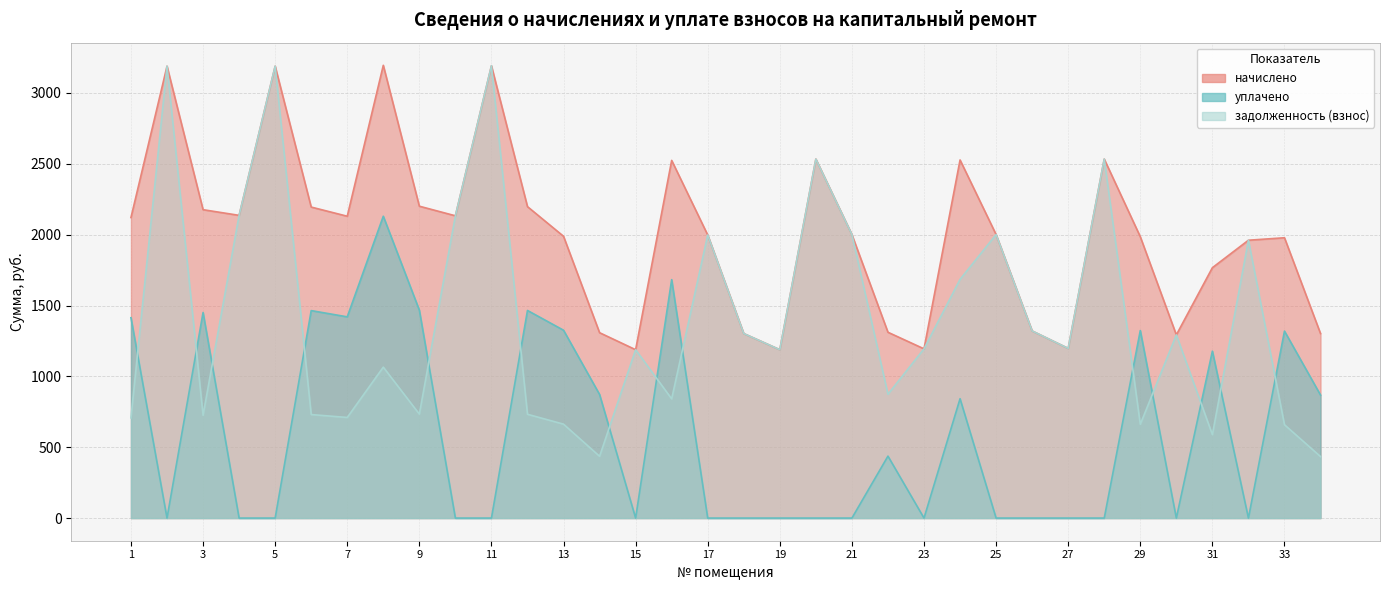

Reading right to left, what are all the values shown in this chart?

начислено: 34=1302.0	33=1978.1	32=1960.7	31=1766.8	30=1292.8	29=1985.3	28=2533.2	27=1197.3	26=1320.5	25=2000.7	24=2527.1	23=1194.3	22=1311.2	21=2000.7	20=2533.2	19=1188.1	18=1302.0	17=1997.6	16=2524.0	15=1188.1	14=1308.2	13=1988.4	12=2197.7	11=3191.9	10=2133.1	9=2200.8	8=3195.0	7=2130.0	6=2194.6	5=3188.8	4=2136.1	3=2176.1	2=3188.8	1=2120.7
уплачено: 34=868.0	33=1319.4	32=0.0	31=1177.8	30=0.0	29=1323.5	28=0.0	27=0.0	26=0.0	25=0.0	24=842.4	23=0.0	22=437.1	21=0.0	20=0.0	19=0.0	18=0.0	17=0.0	16=1682.6	15=0.0	14=872.1	13=1325.6	12=1465.1	11=0.0	10=0.0	9=1467.2	8=2130.0	7=1420.0	6=1464.1	5=0.0	4=0.0	3=1450.8	2=0.0	1=1413.8
задолженность (взнос): 34=434.0	33=658.7	32=1960.7	31=588.9	30=1292.8	29=661.8	28=2533.2	27=1197.3	26=1320.5	25=2000.7	24=1684.7	23=1194.3	22=874.2	21=2000.7	20=2533.2	19=1188.1	18=1302.0	17=1997.6	16=841.3	15=1188.1	14=436.1	13=662.8	12=732.6	11=3191.9	10=2133.1	9=733.6	8=1065.0	7=710.0	6=730.5	5=3188.8	4=2136.1	3=725.4	2=3188.8	1=706.9